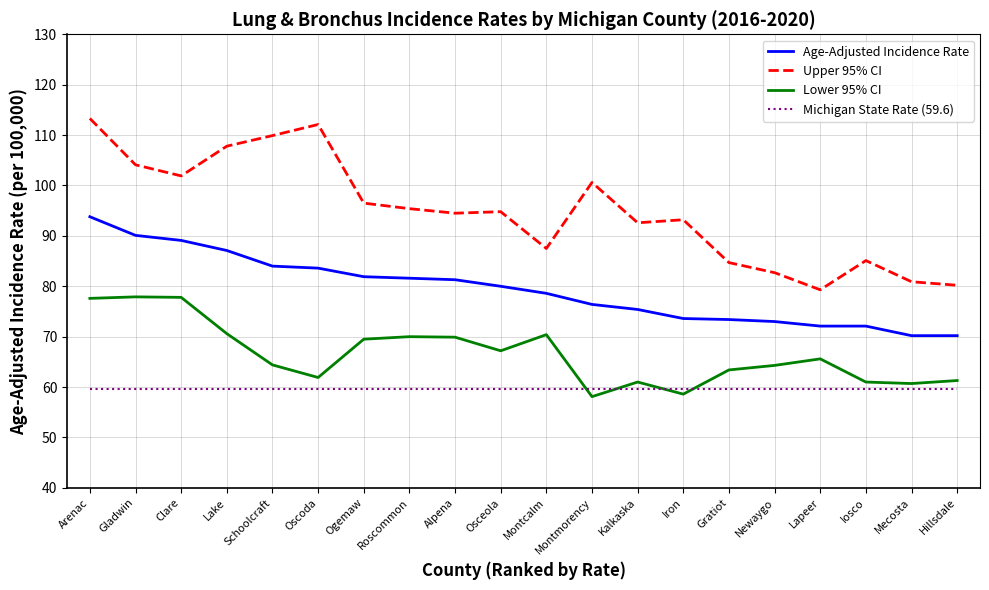

What is the minimum value shown in the chart?

58.1